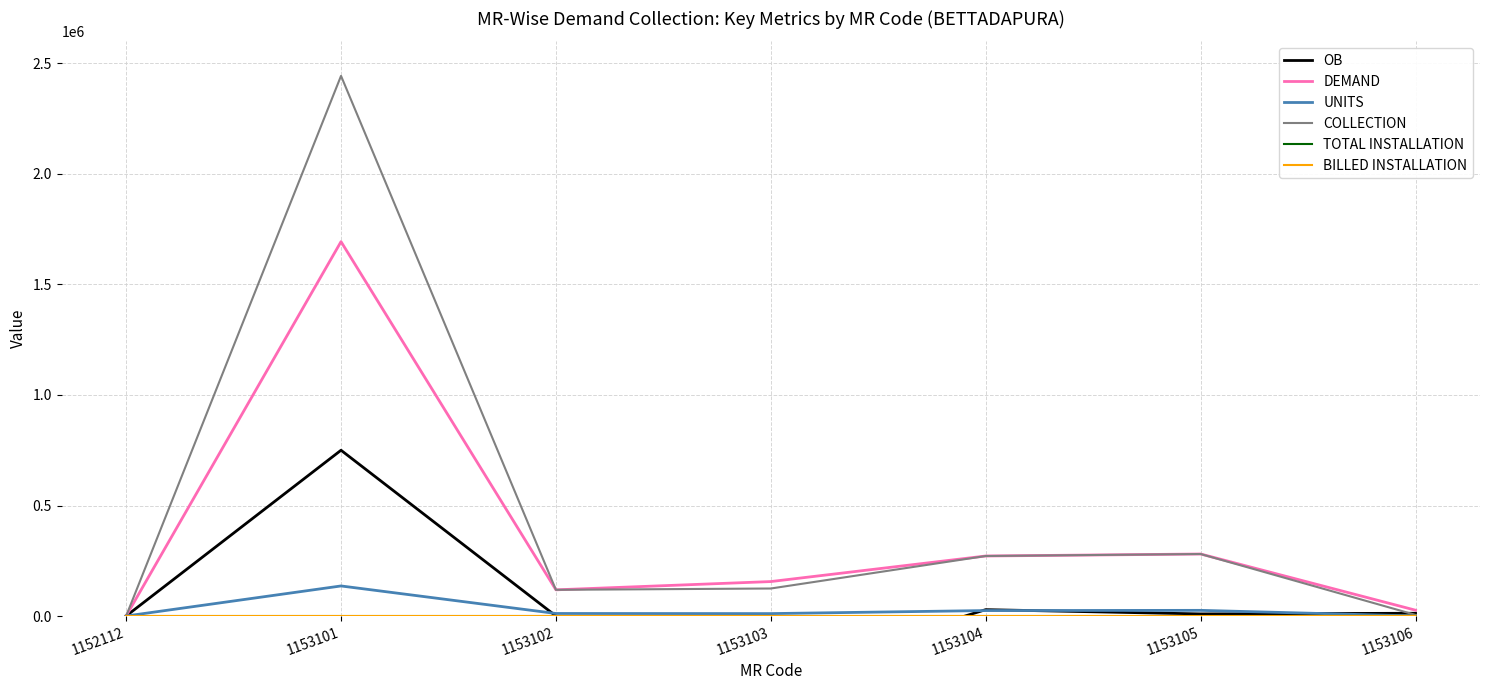

Which series ends up on top after the final intersection of COLLECTION and UNITS?

COLLECTION